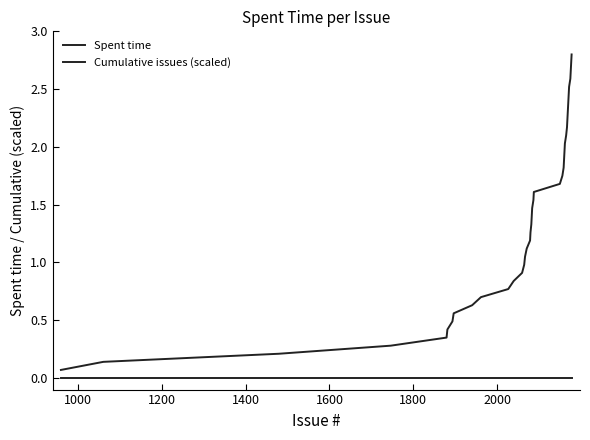

True or false: Cumulative issues (scaled) and Spent time intersect in this chart.

False